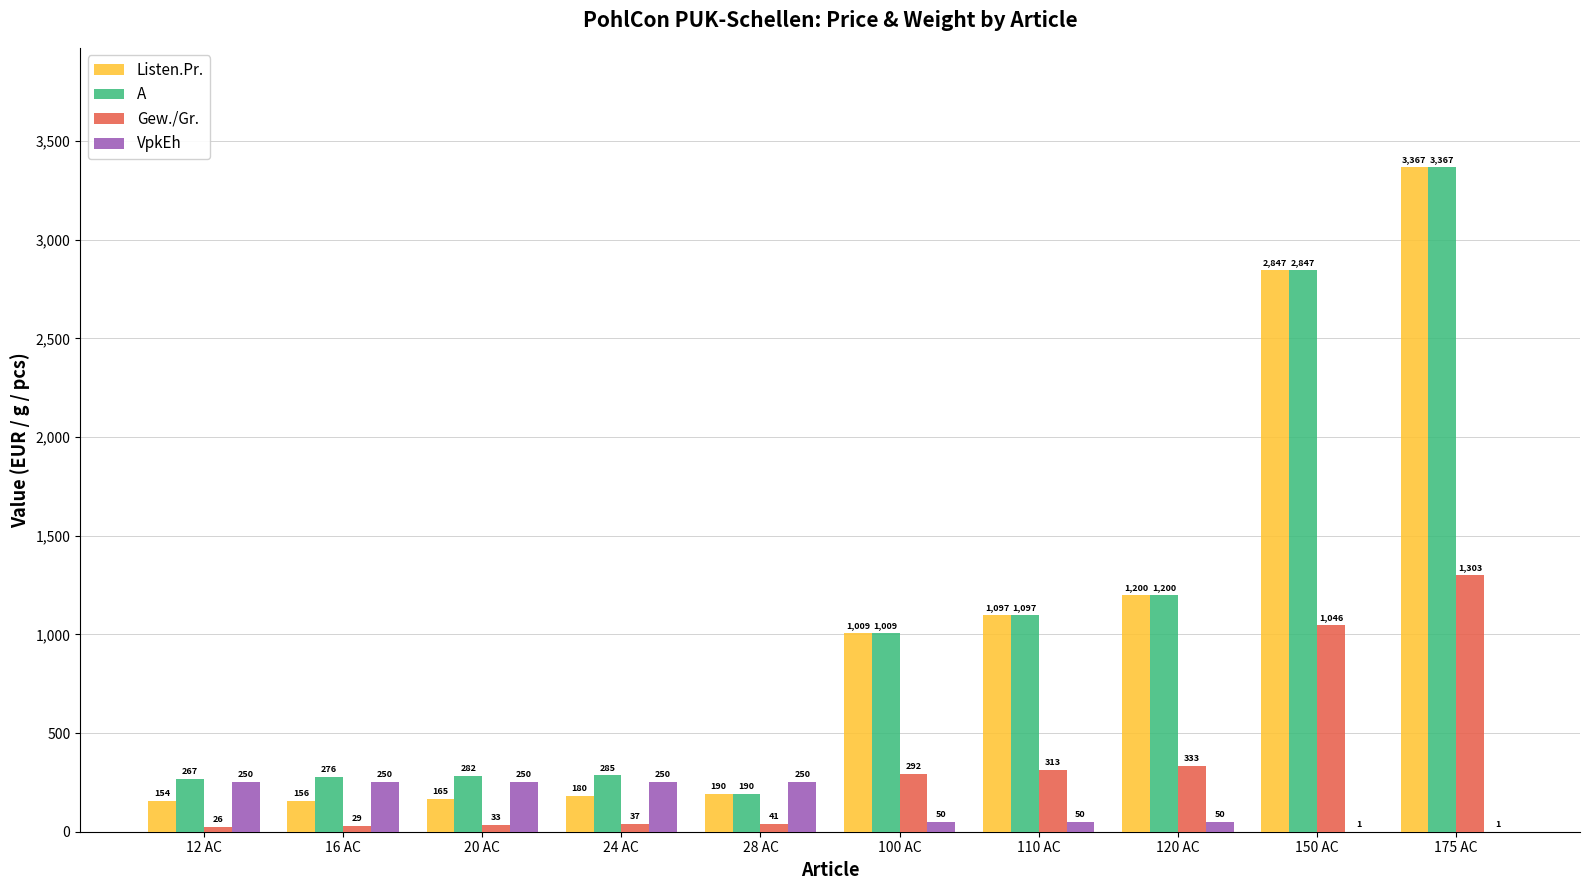

Which series has the largest total across all categories?

A